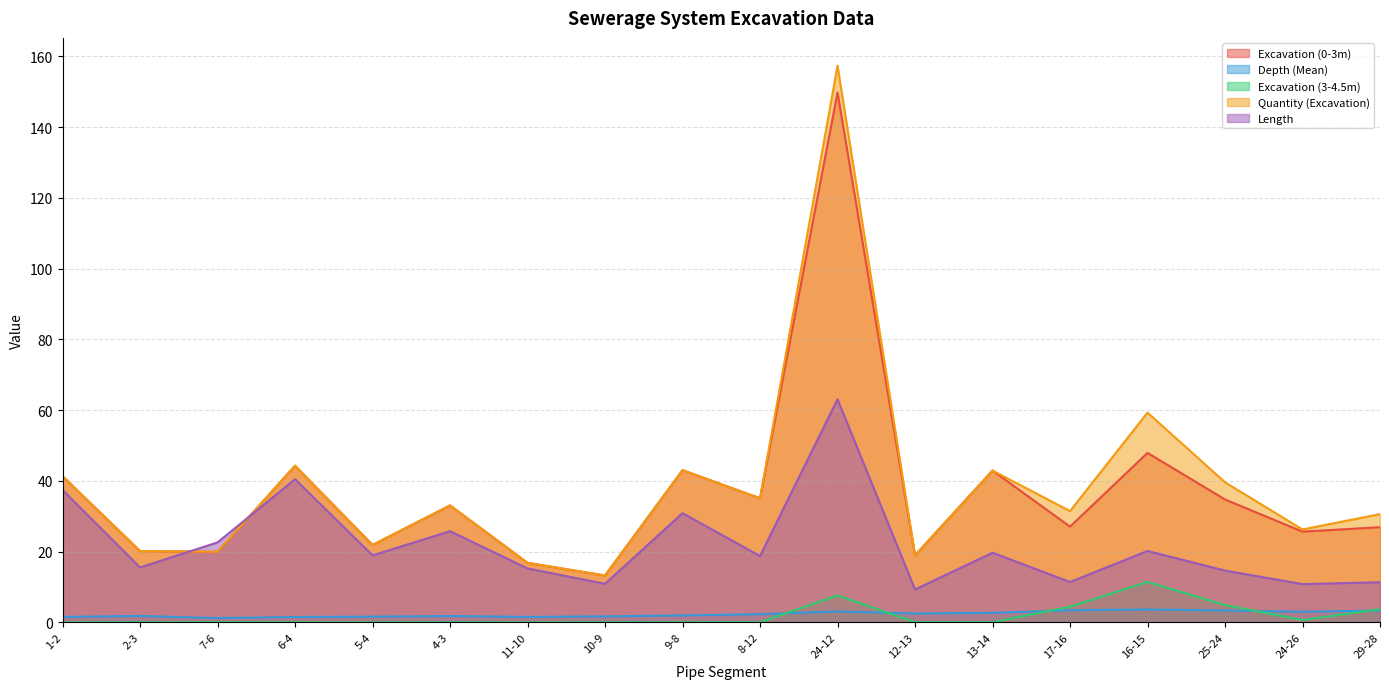

Which series has the widest spread of values?

Quantity (Excavation)